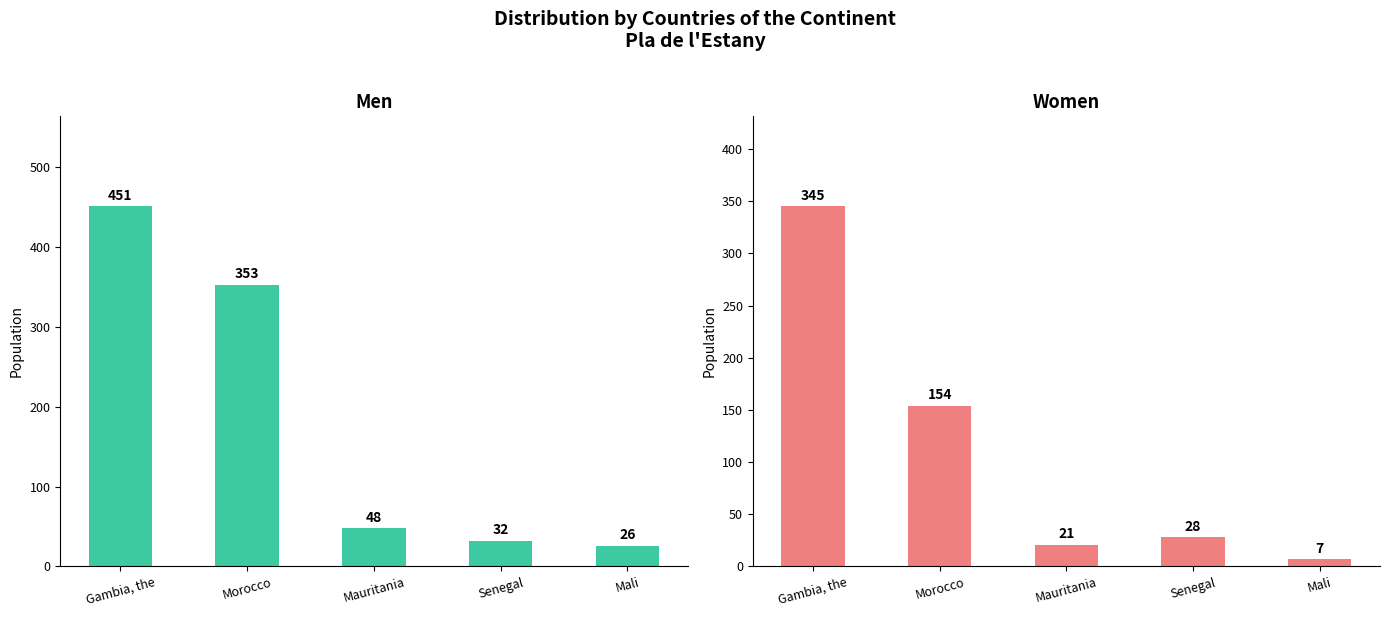

What is the sum of the Women values at Mali and Senegal?

35